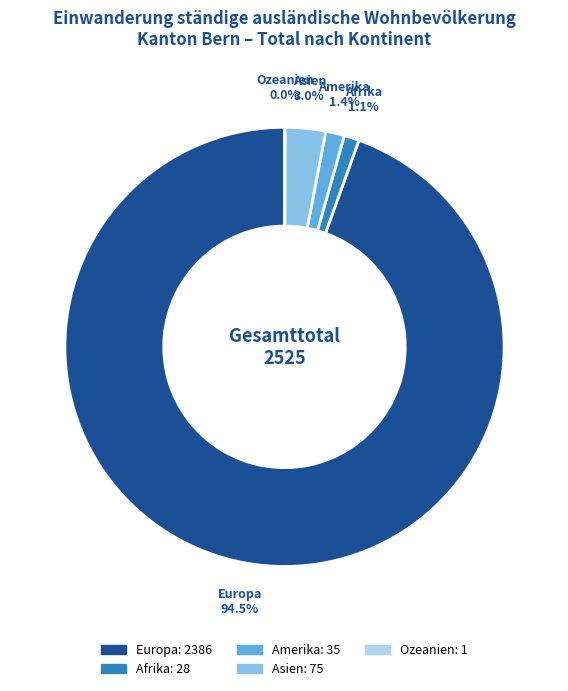

To the nearest percent, what is the combined percentage of Asien and Afrika?

4%